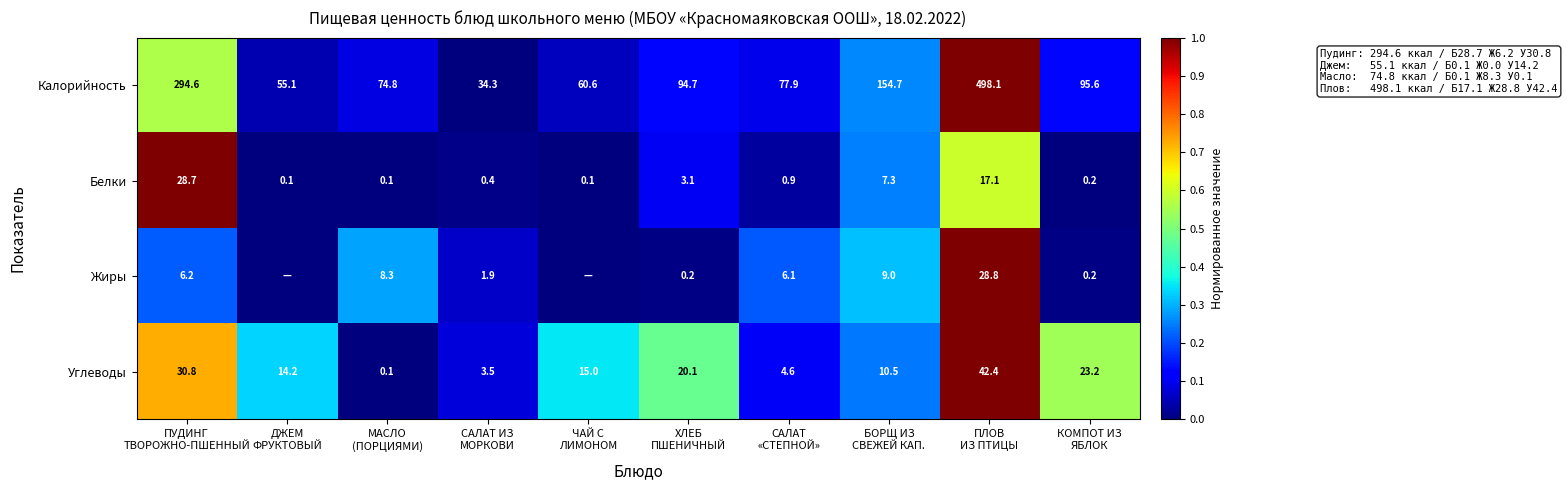

Which has a higher value, МАСЛО
(ПОРЦИЯМИ) or ПЛОВ
ИЗ ПТИЦЫ?

ПЛОВ
ИЗ ПТИЦЫ